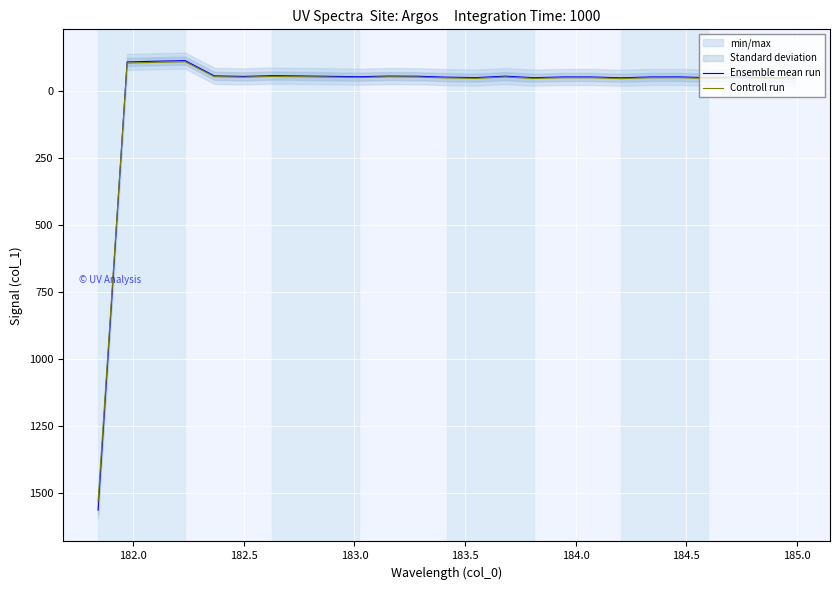

Is this an area chart (filled region under the line)?

No